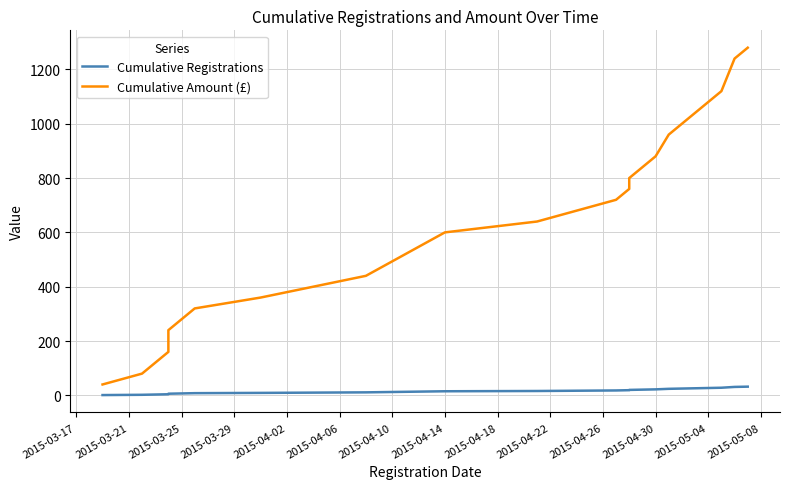

Where is Cumulative Amount (£) nearest to the value 660?

2015-04-22